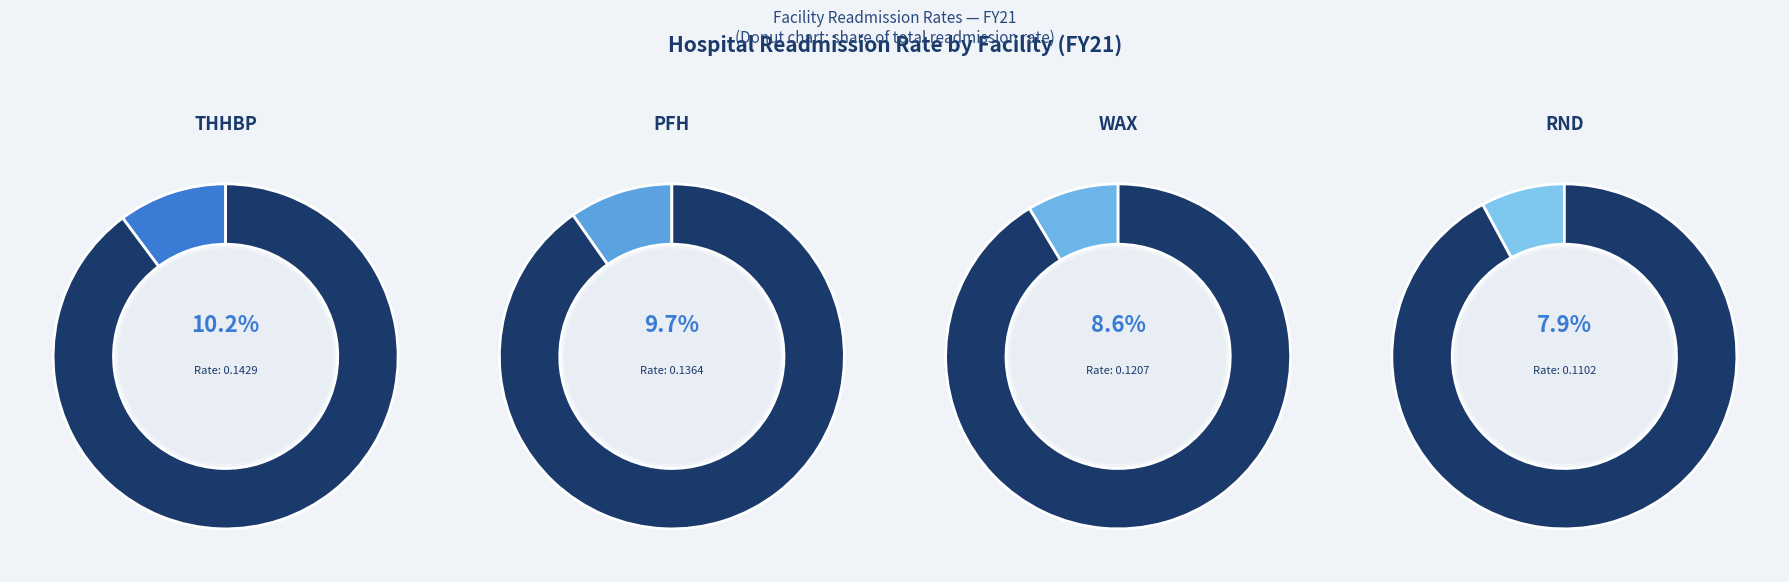

Which category has the biggest portion of the pie?

THHBP